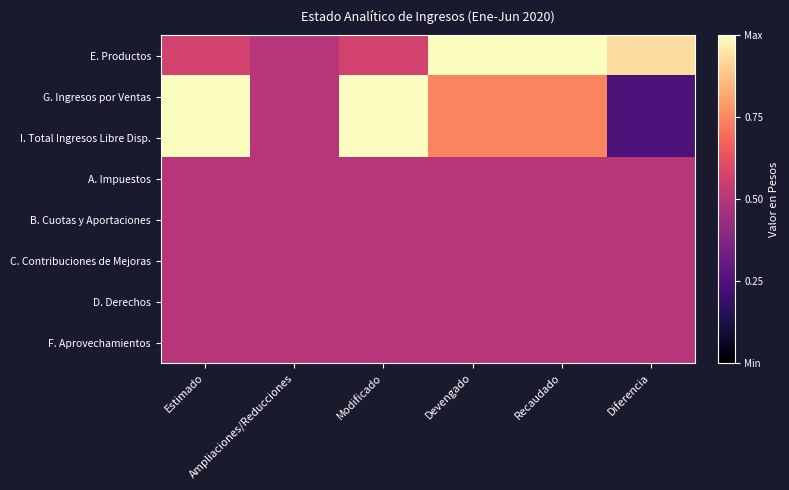

Reading left to right, what are all the values shown in this chart?

E. Productos: Estimado=0.6	Ampliaciones/Reducciones=0.5	Modificado=0.6	Devengado=1.0	Recaudado=1.0	Diferencia=0.9
G. Ingresos por Ventas: Estimado=1.0	Ampliaciones/Reducciones=0.5	Modificado=1.0	Devengado=0.7	Recaudado=0.7	Diferencia=0.2
I. Total Ingresos Libre Disp.: Estimado=1.0	Ampliaciones/Reducciones=0.5	Modificado=1.0	Devengado=0.7	Recaudado=0.7	Diferencia=0.2
A. Impuestos: Estimado=0.5	Ampliaciones/Reducciones=0.5	Modificado=0.5	Devengado=0.5	Recaudado=0.5	Diferencia=0.5
B. Cuotas y Aportaciones: Estimado=0.5	Ampliaciones/Reducciones=0.5	Modificado=0.5	Devengado=0.5	Recaudado=0.5	Diferencia=0.5
C. Contribuciones de Mejoras: Estimado=0.5	Ampliaciones/Reducciones=0.5	Modificado=0.5	Devengado=0.5	Recaudado=0.5	Diferencia=0.5
D. Derechos: Estimado=0.5	Ampliaciones/Reducciones=0.5	Modificado=0.5	Devengado=0.5	Recaudado=0.5	Diferencia=0.5
F. Aprovechamientos: Estimado=0.5	Ampliaciones/Reducciones=0.5	Modificado=0.5	Devengado=0.5	Recaudado=0.5	Diferencia=0.5